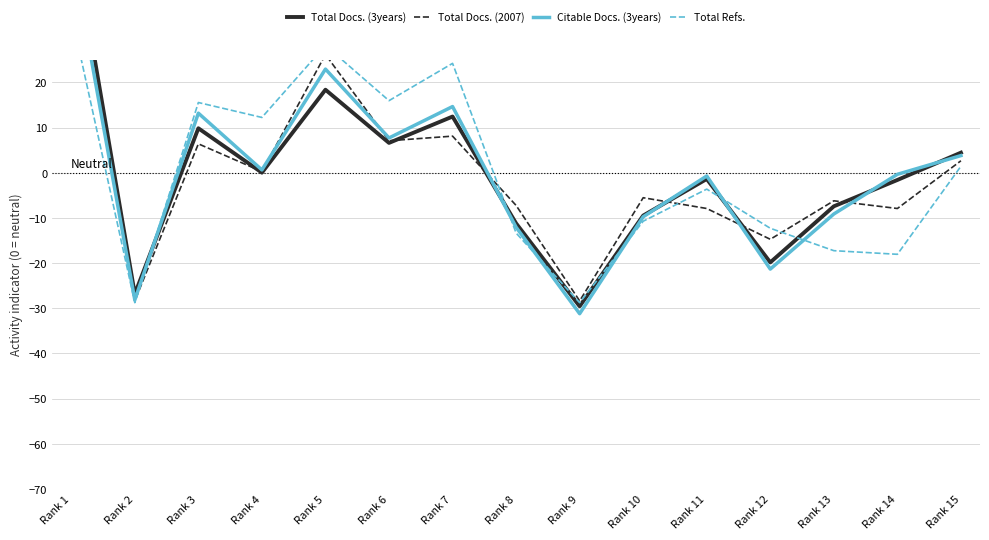

True or false: Citable Docs. (3years) has a value of 11.0 at Rank 6.

False